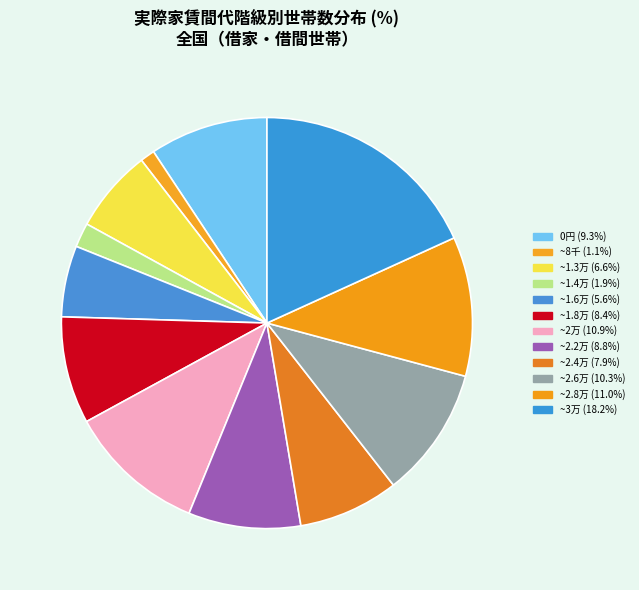

Count the number of slices in the pie.

12